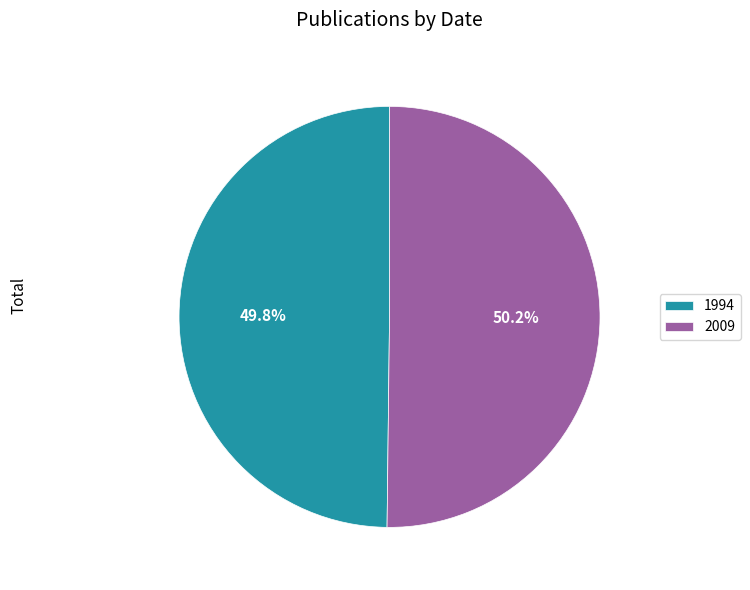

Combined, do 1994 and 2009 account for over 50%?

Yes